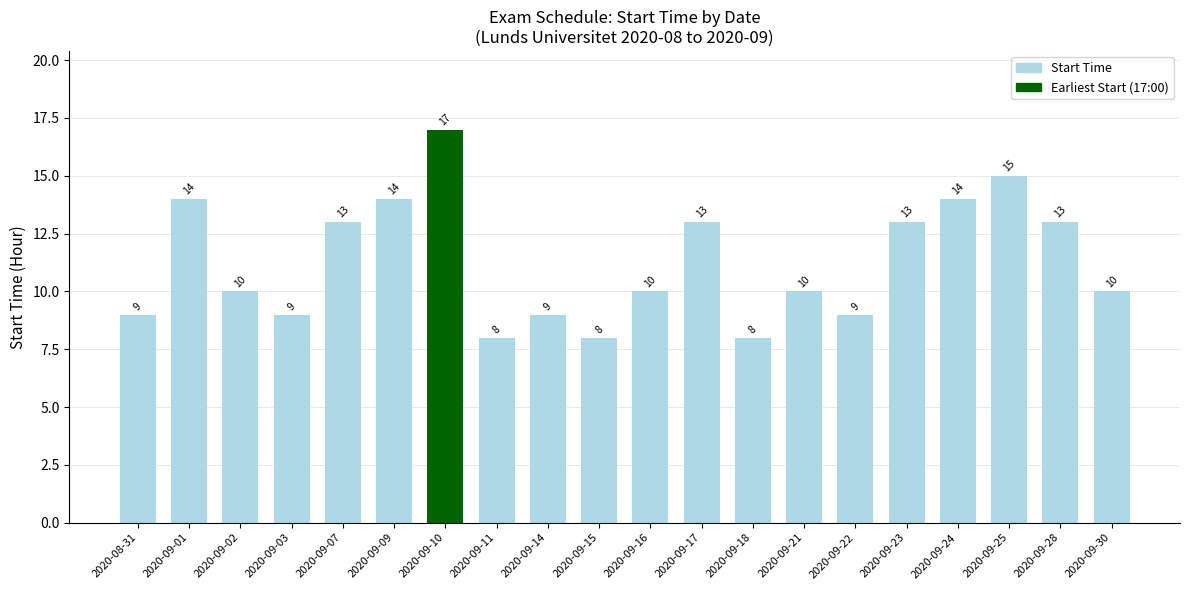

Reading right to left, what are all the values shown in this chart?

10	13	15	14	13	9	10	8	13	10	8	9	8	17	14	13	9	10	14	9